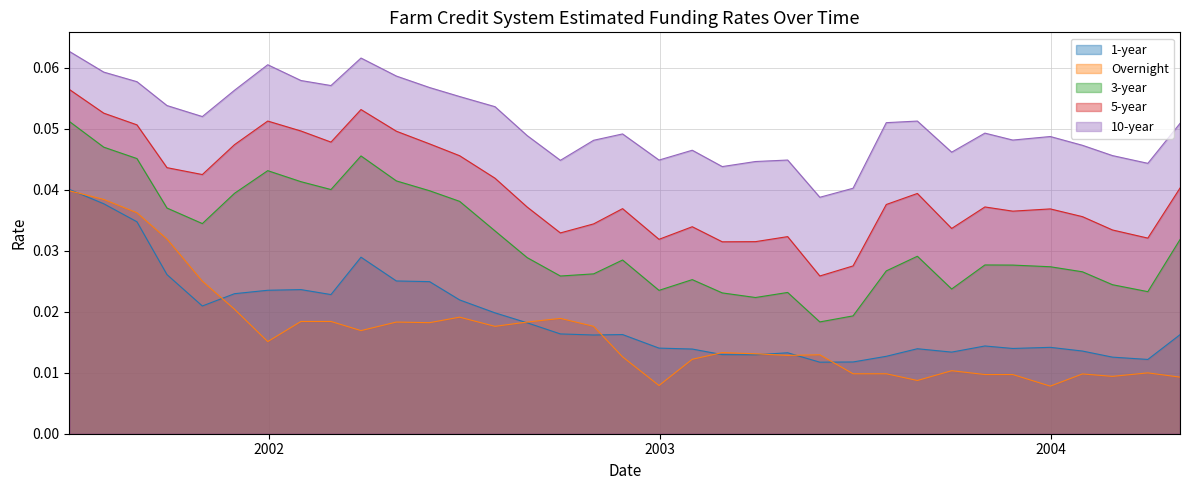

Which series has the largest total across all categories?

10-year